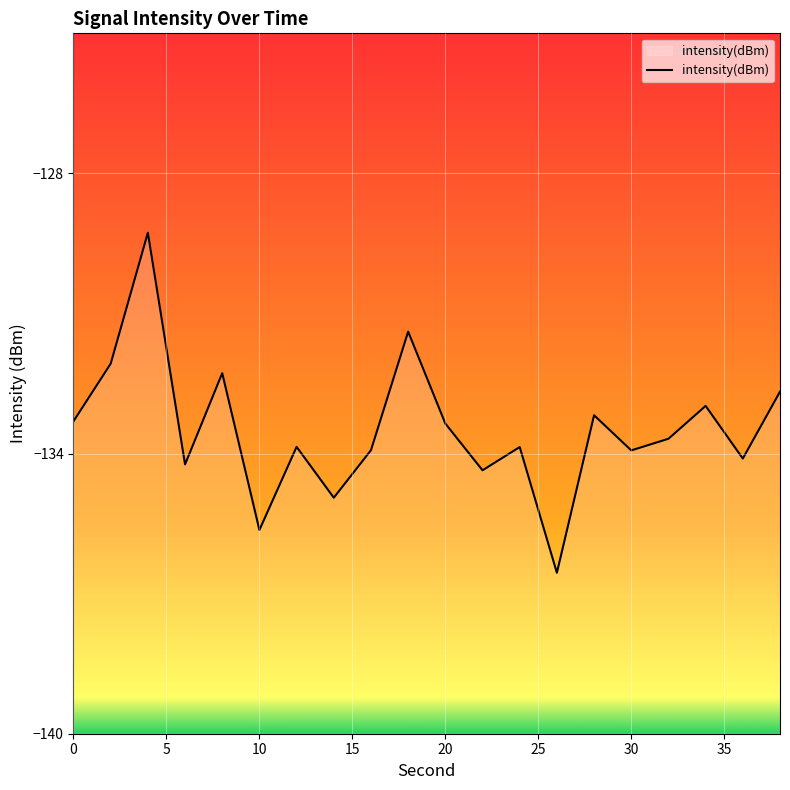

At which category does the chart reach its peak across all series?

4